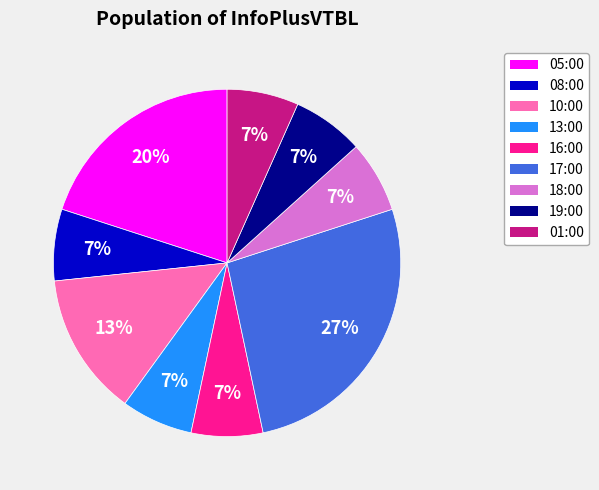

To the nearest percent, what portion does 05:00 represent?

20%